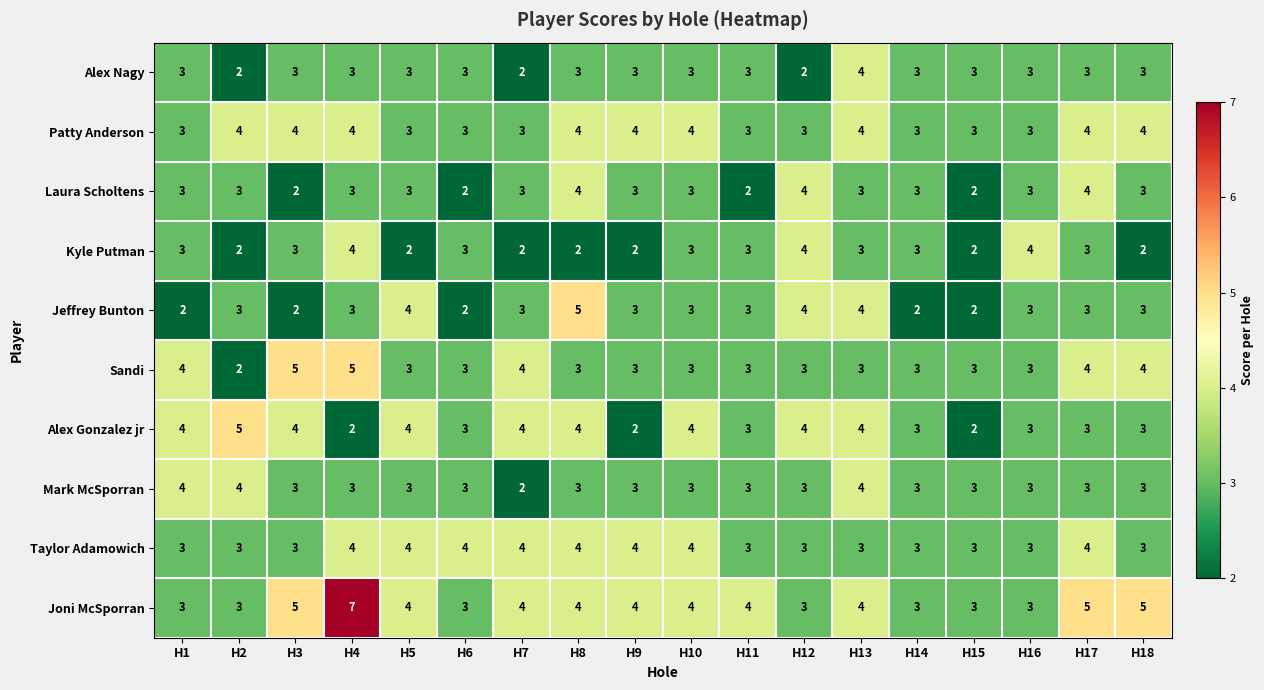

Count the number of data series in this chart.

10